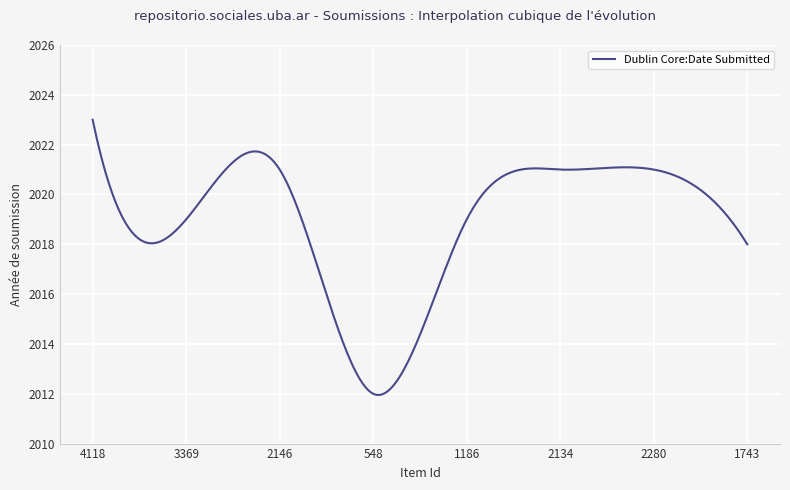

What is the minimum value shown in the chart?

2012.0